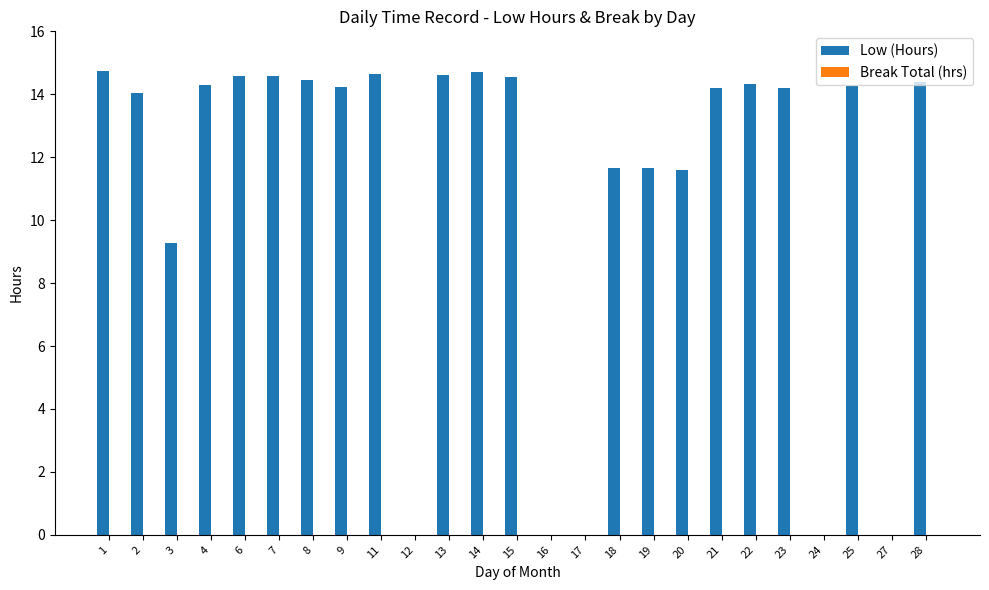

What is the sum of the values at 2 and 25?

28.3